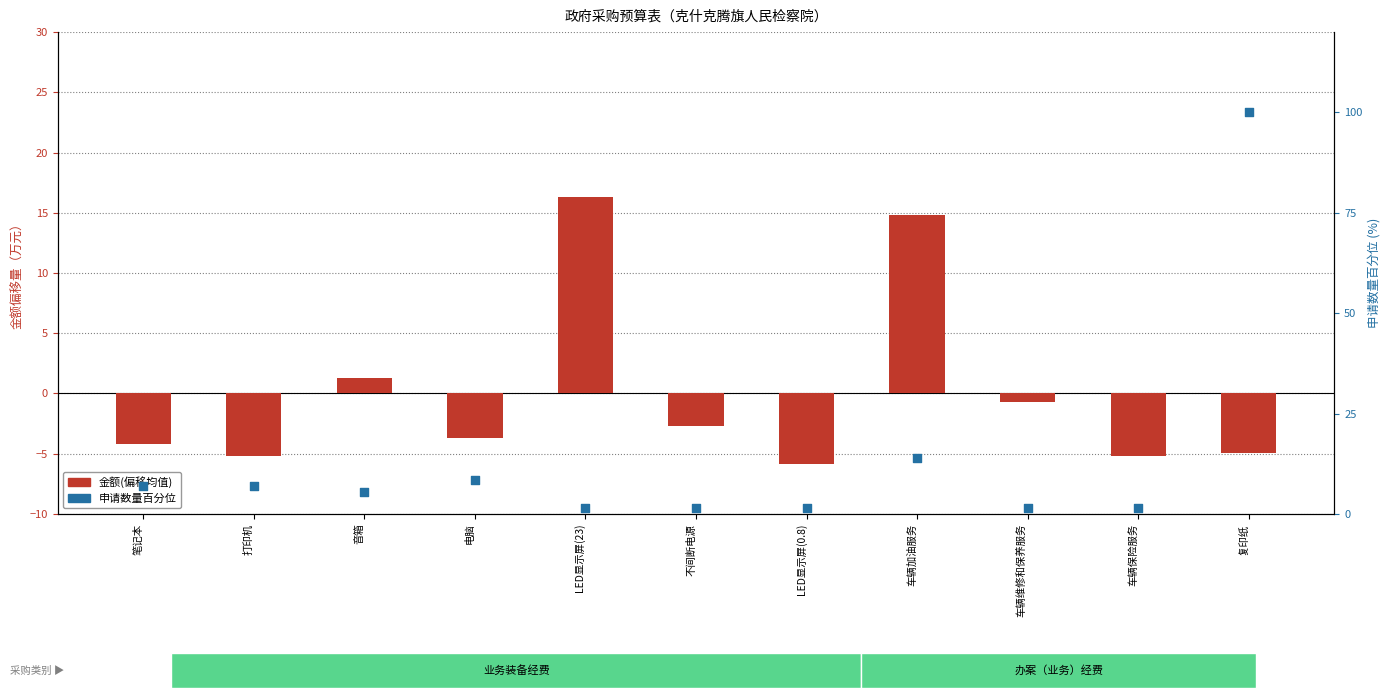

Which series has the widest spread of Y values?

申请数量百分位